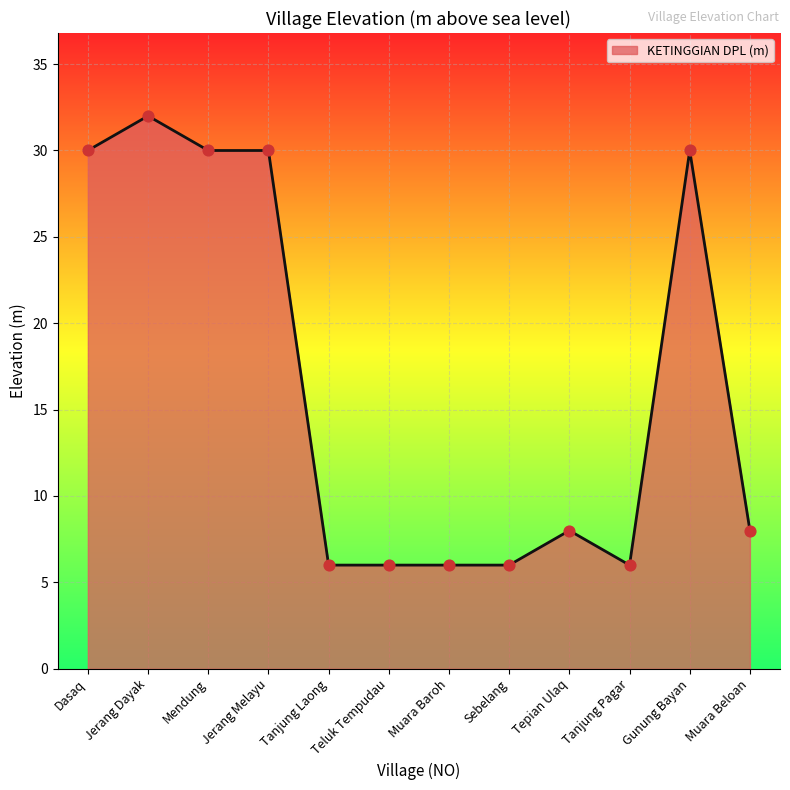

What is the ratio of the value at Mendung to the value at Jerang Melayu?

1.0